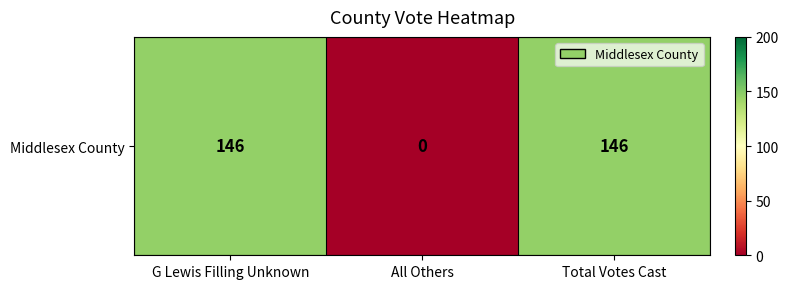

Rank the categories by value from lowest to highest.

All Others, G Lewis Filling Unknown, Total Votes Cast